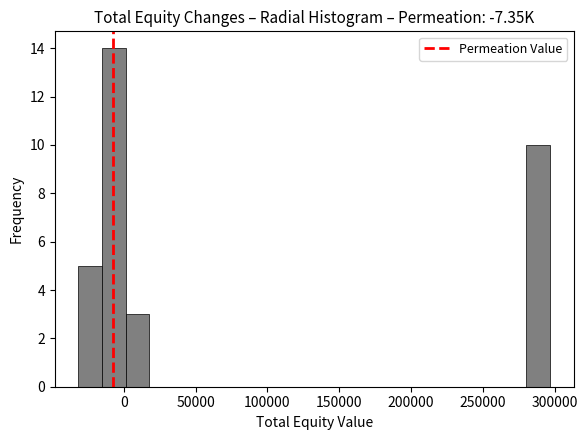

Read against the x-axis, roughly where is the centre of the tallest bar?

-5000